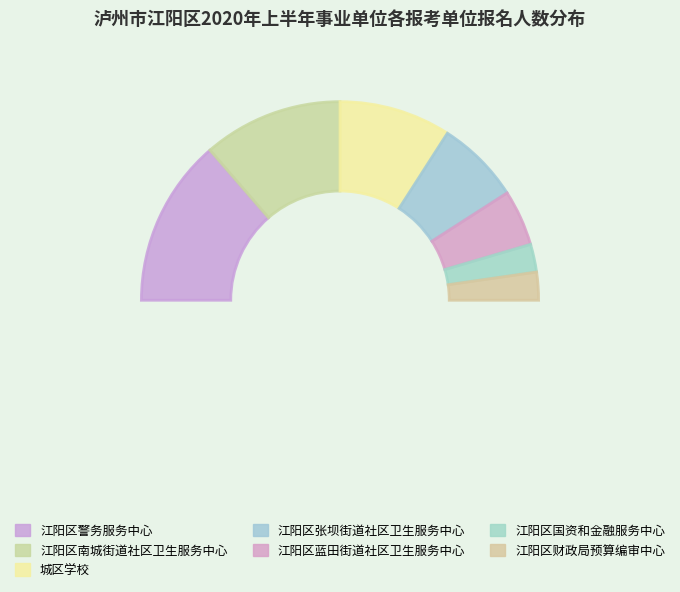

The 江阳区张坝街道社区卫生服务中心 slice represents 28% of the pie. True or false?

False